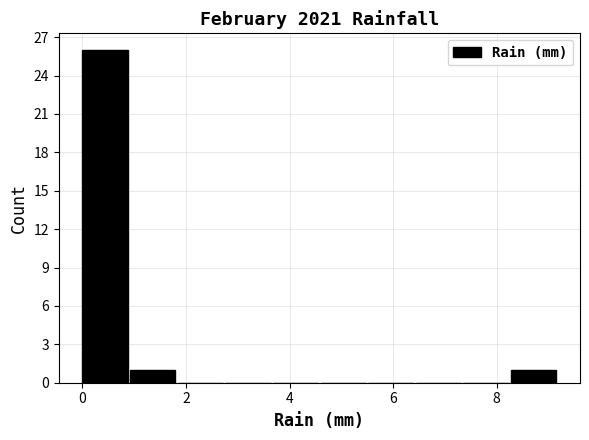

Reading left to right, list every bar in this chart as the range it spans on the x-axis followed by its height. Neither the bar edges nor the heights are printed on the chart, so give them approximately, as read against the axes.

0.00 to 0.92: 26
0.92 to 1.84: 1
1.84 to 2.76: 0
2.76 to 3.68: 0
3.68 to 4.60: 0
4.60 to 5.52: 0
5.52 to 6.44: 0
6.44 to 7.36: 0
7.36 to 8.28: 0
8.28 to 9.20: 1